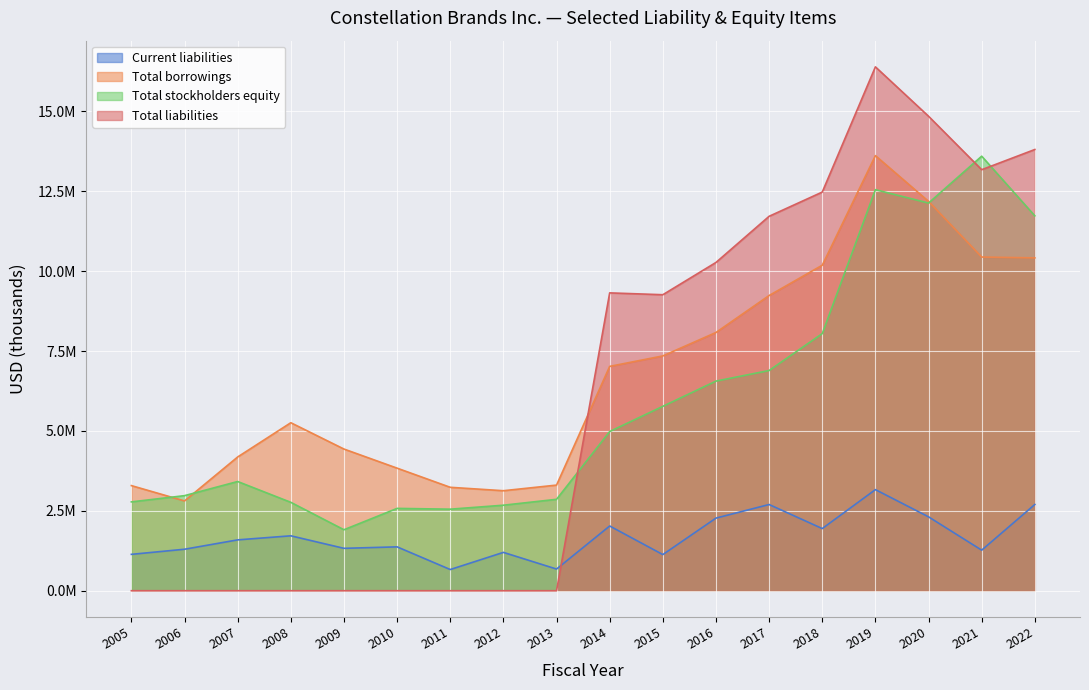

At which label does Total borrowings reach its peak?

2019